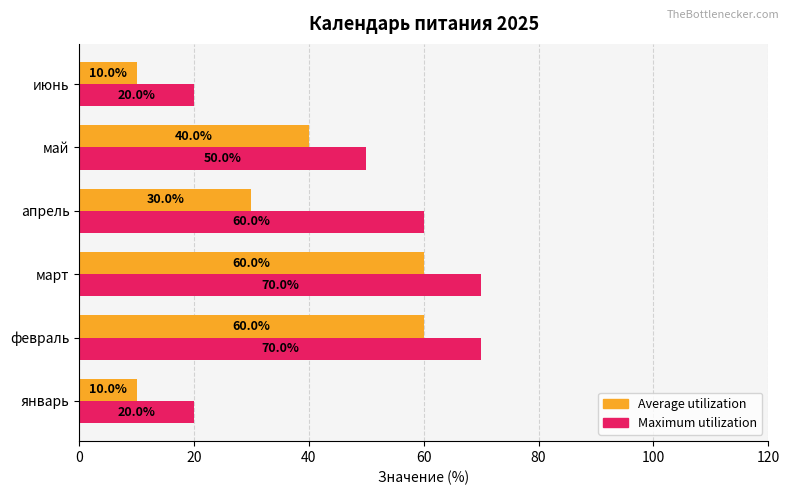

What is the spread (max minus min) of values at март?

10